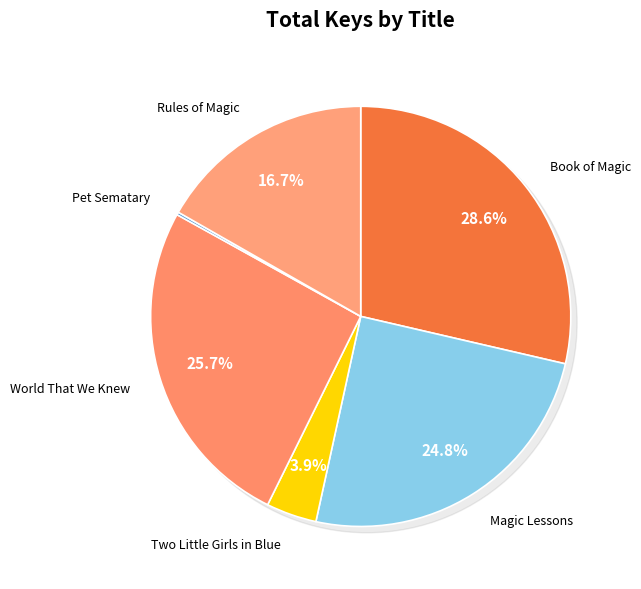

What portion of the pie excludes World That We Knew?

74.3%